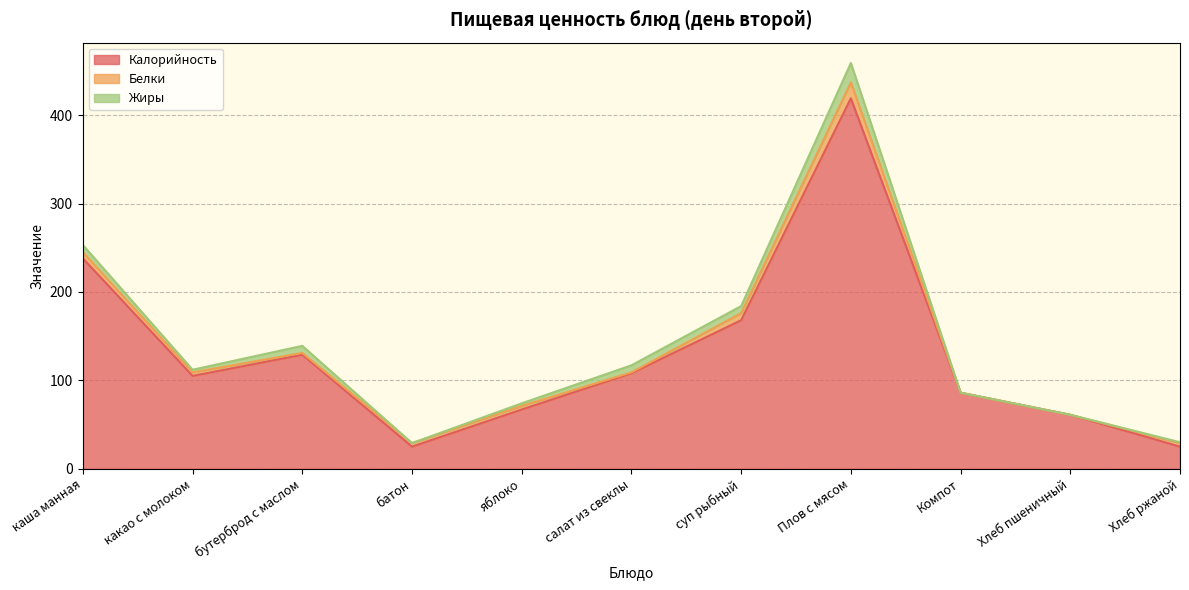

What is the sum of the Жиры values at каша манная and Компот?

8